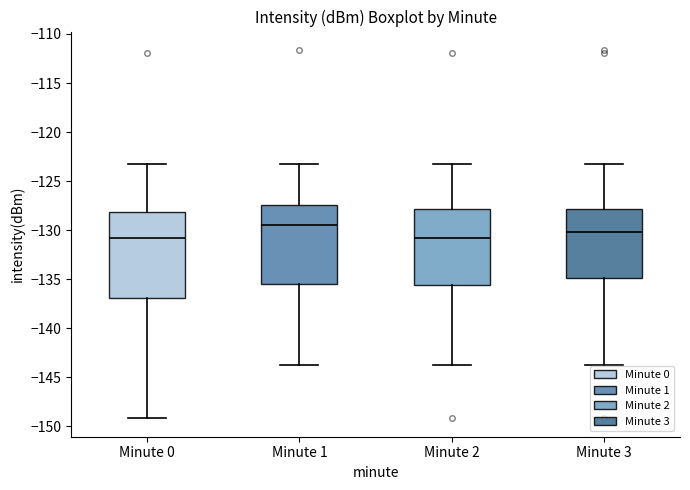

Where is the lower edge of the box for Minute 2 on the y-axis? The values are not printed on the chart, so give them approximately, as read against the axis.

-135.5